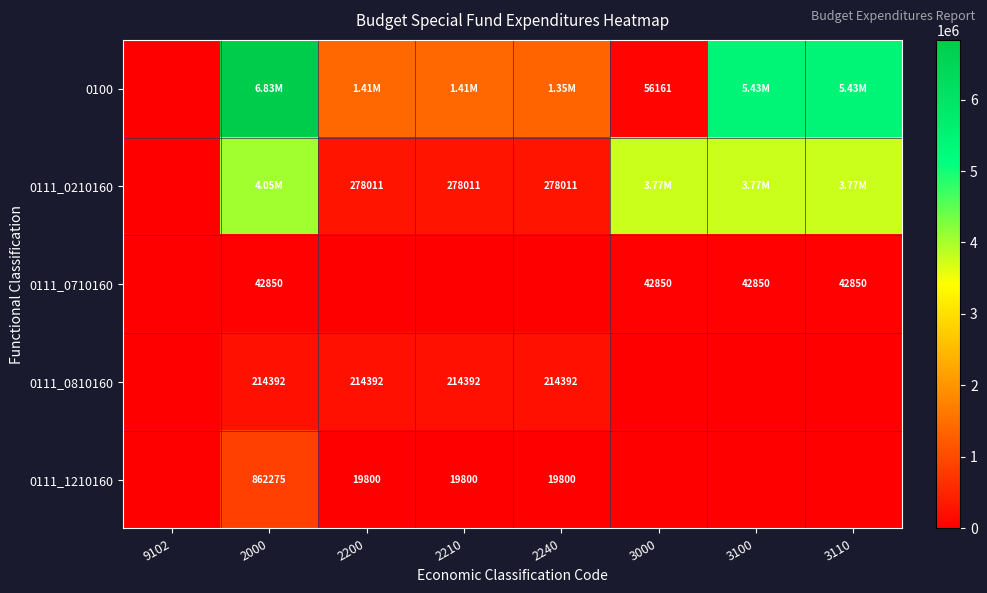

What is the total value across all series at 3110?

9242857.9